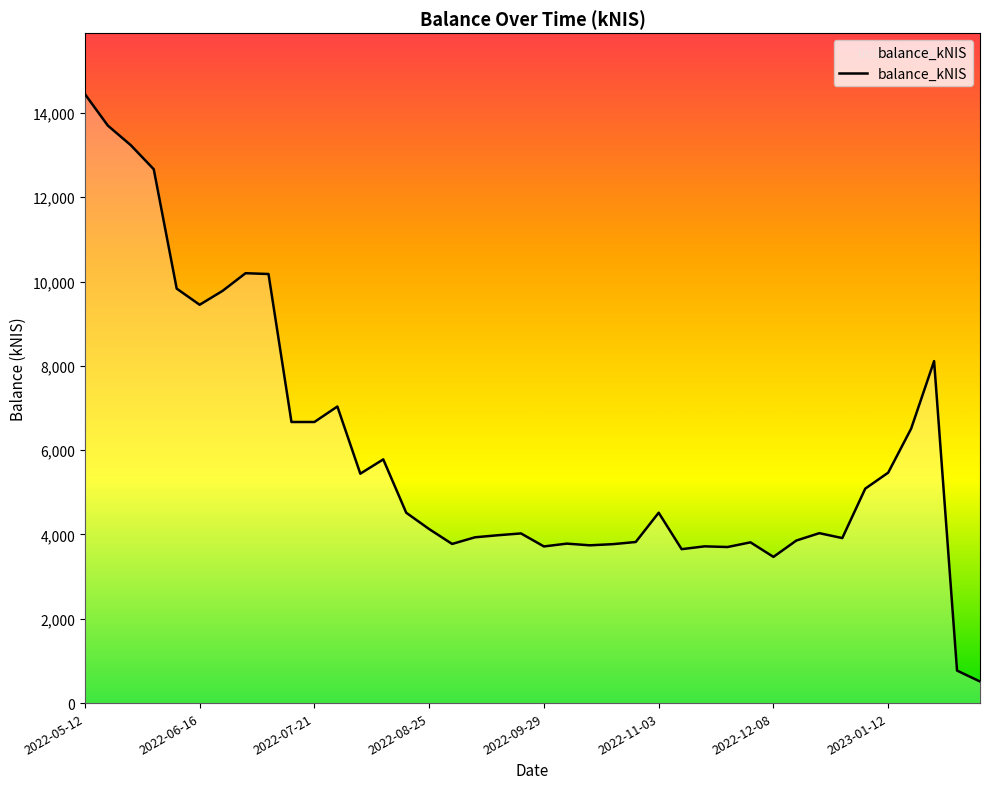

What is the greatest value displayed?

14446.0